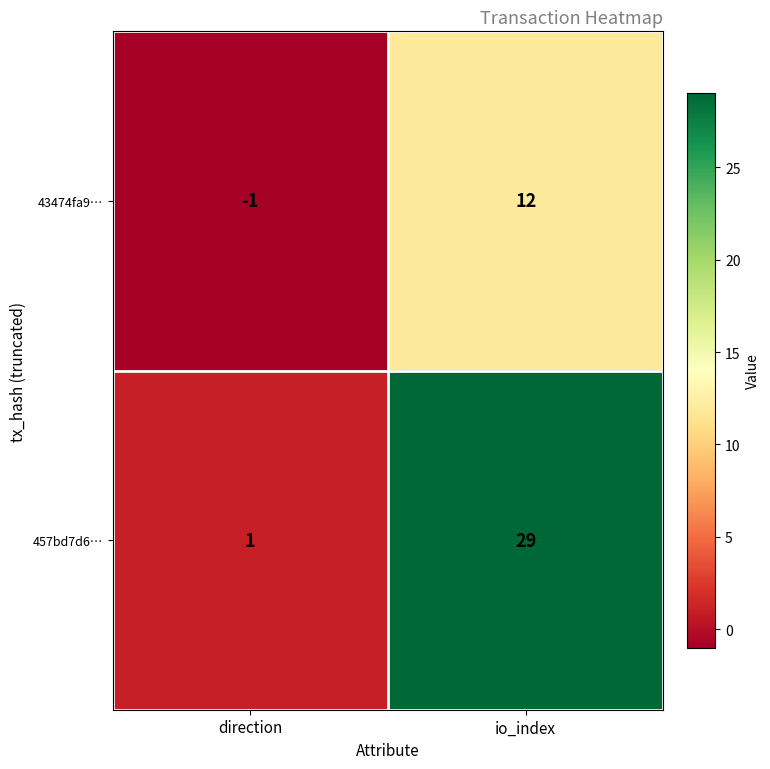

What is the difference between the 457bd7d6… values at io_index and direction?

28